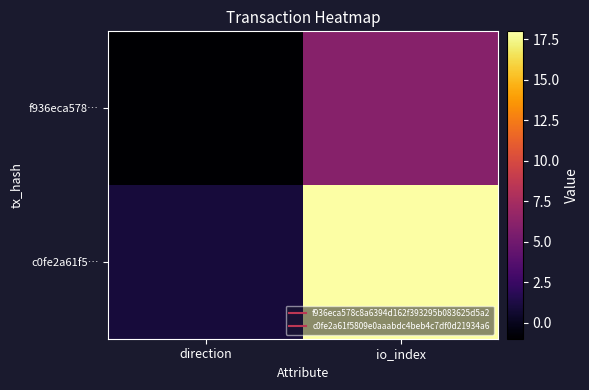

Which has a higher value, direction or io_index?

io_index